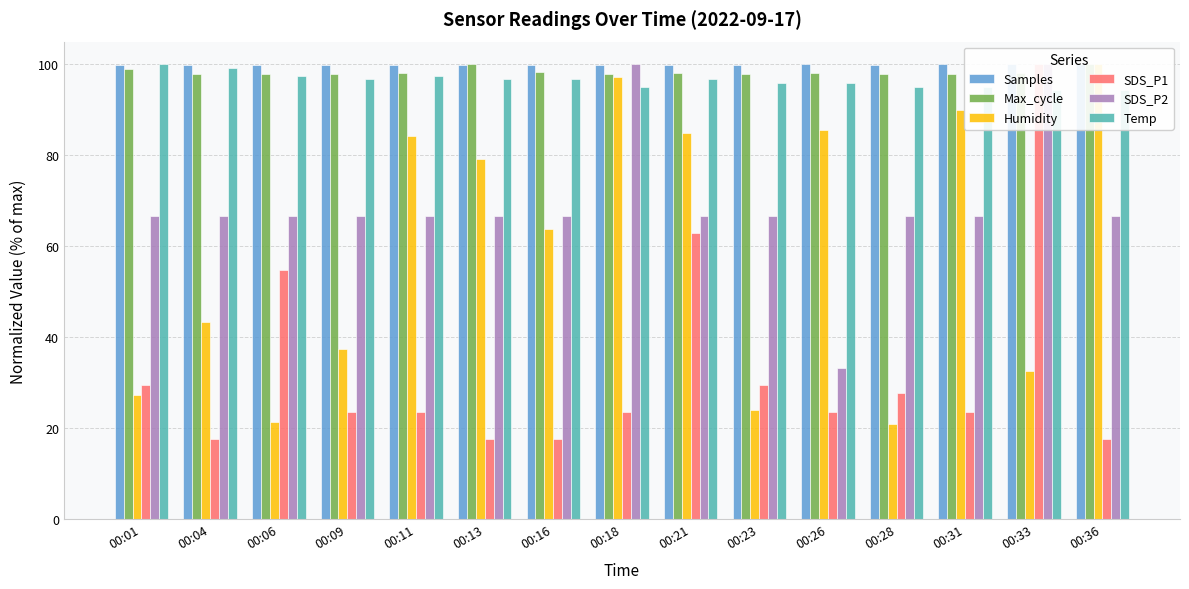

Between 00:04 and 00:31, which series saw the biggest shift?

Humidity